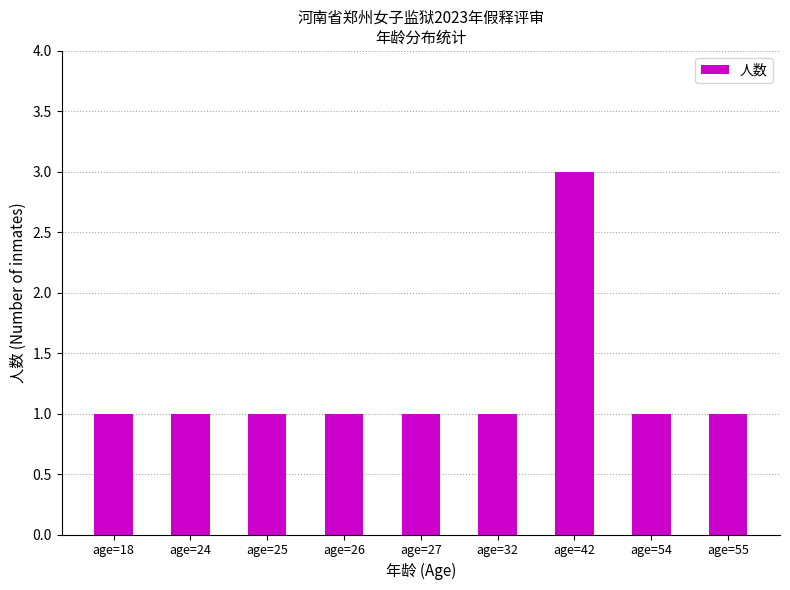

The value at age=54 is 1. True or false?

True